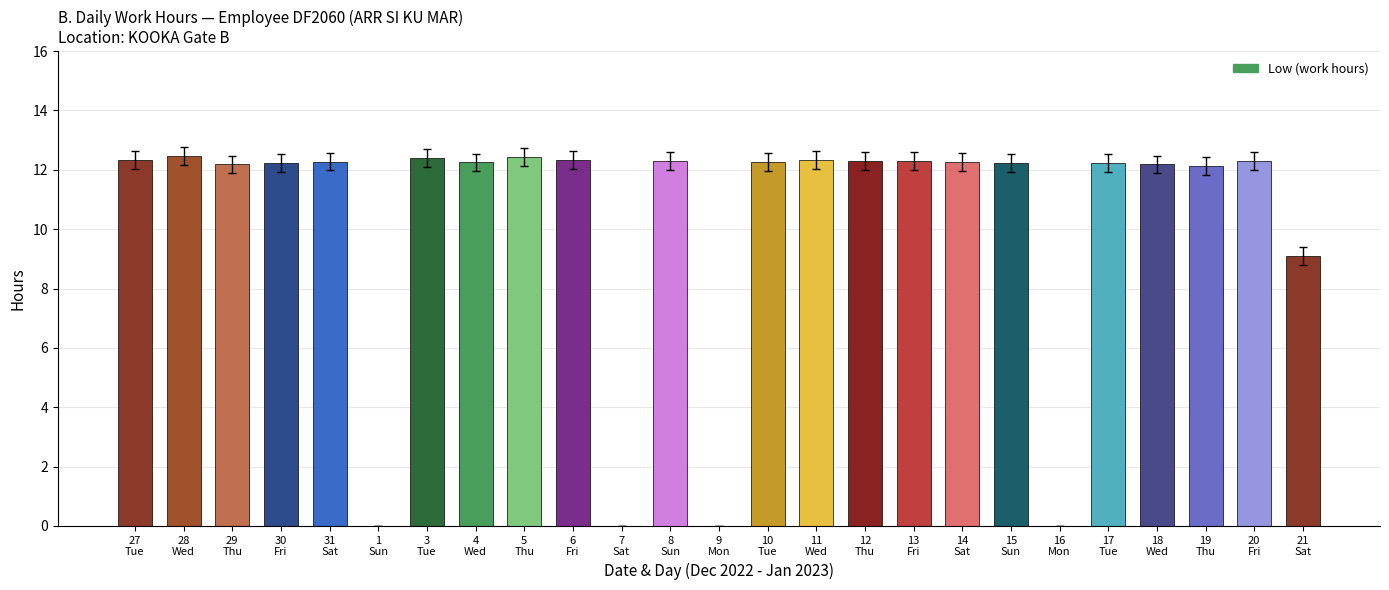

Approximately how many times larger is the value at 21
Sat compared to 27
Tue?

0.7